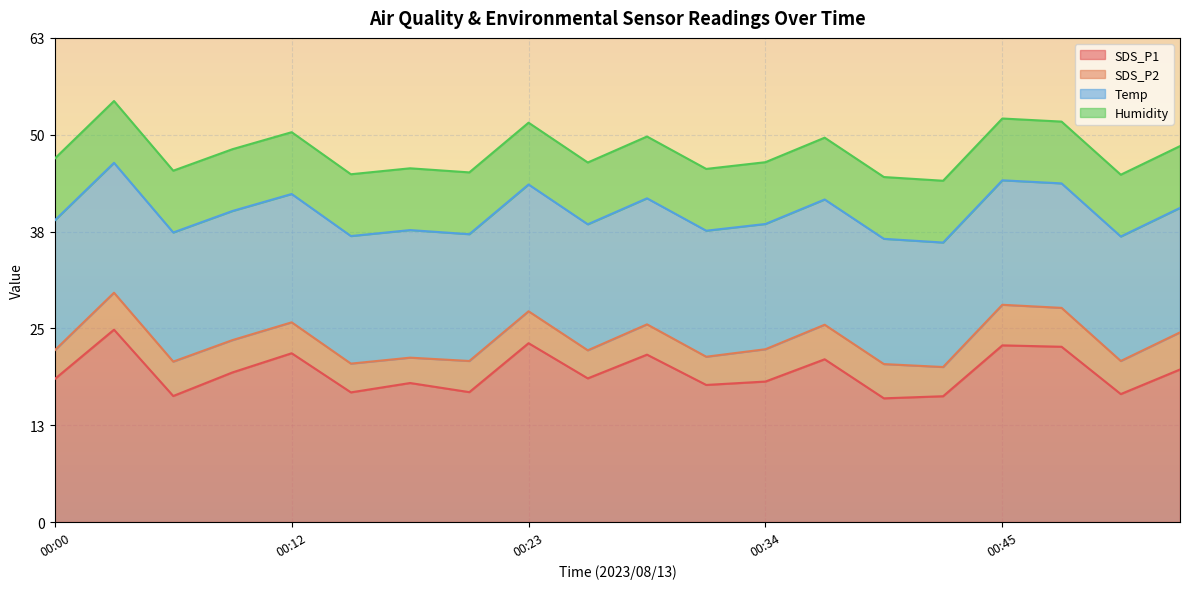

Between 00:00 and 00:26, which series saw the biggest shift?

Temp